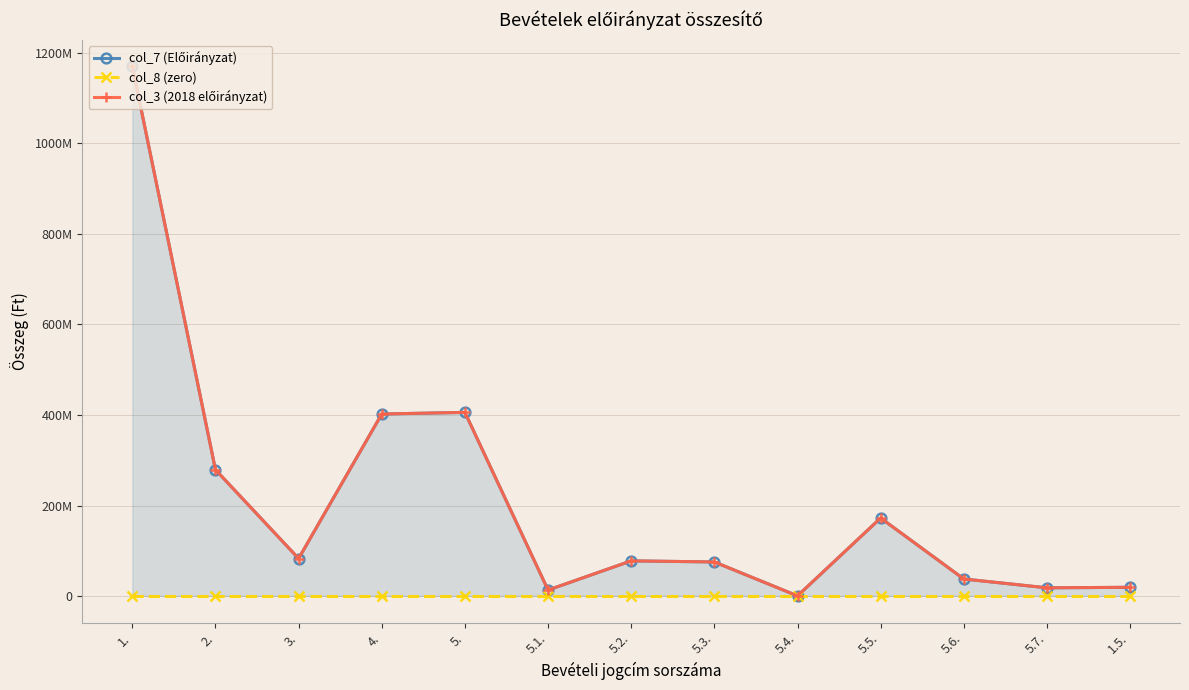

Does the chart have visible grid lines?

Yes